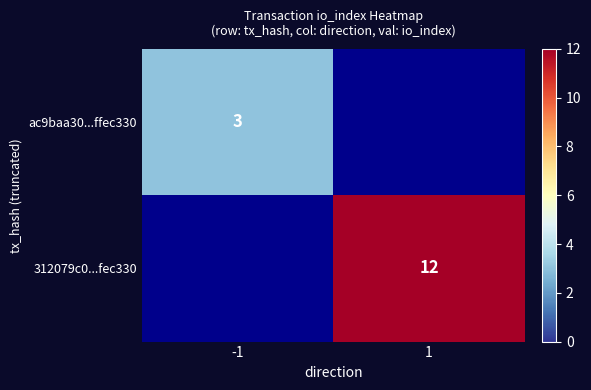

The 312079c0...fec330 series shows 12 at 1. True or false?

True